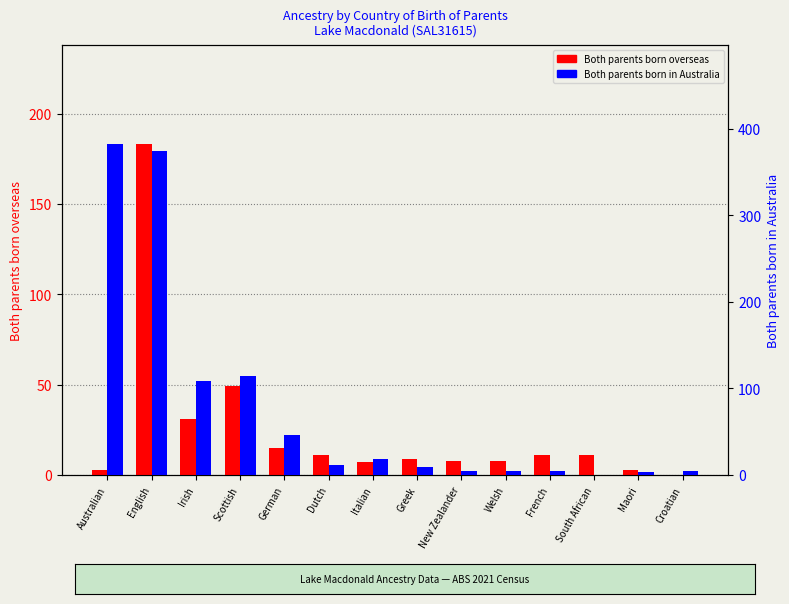

List the labels in order of Both parents born overseas value, largest first.

English, Scottish, Irish, German, Dutch, French, South African, Greek, New Zealander, Welsh, Italian, Australian, Maori, Croatian